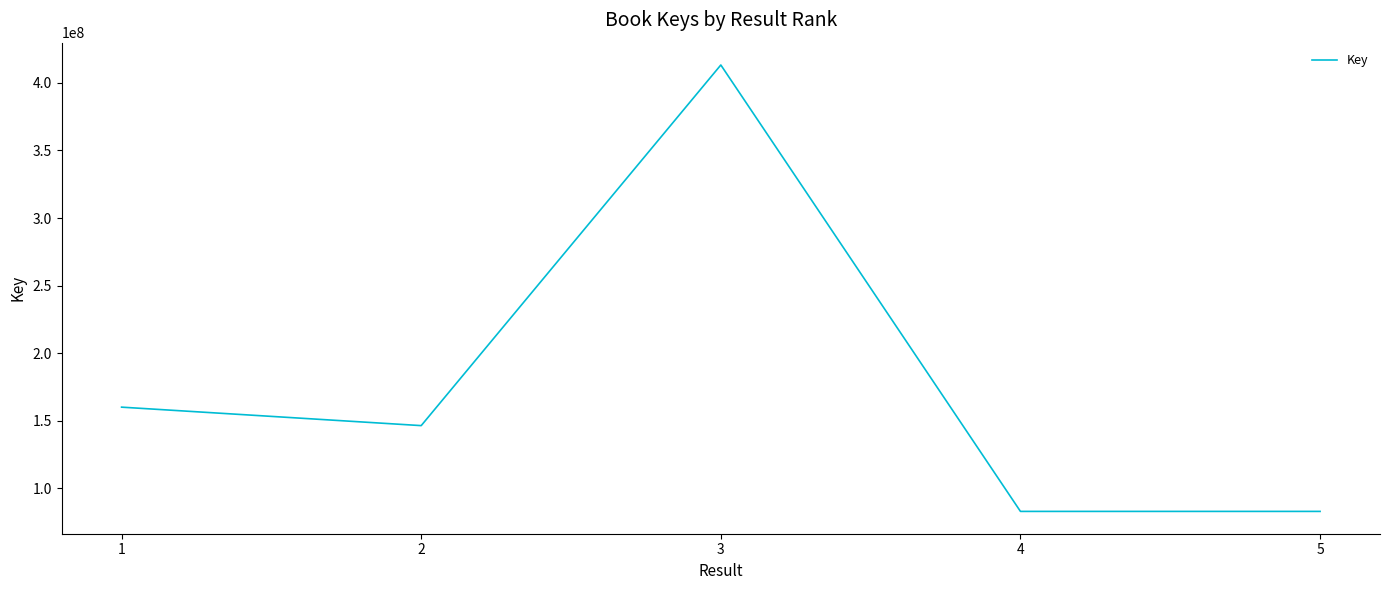

Which category has the highest value across all series?

3